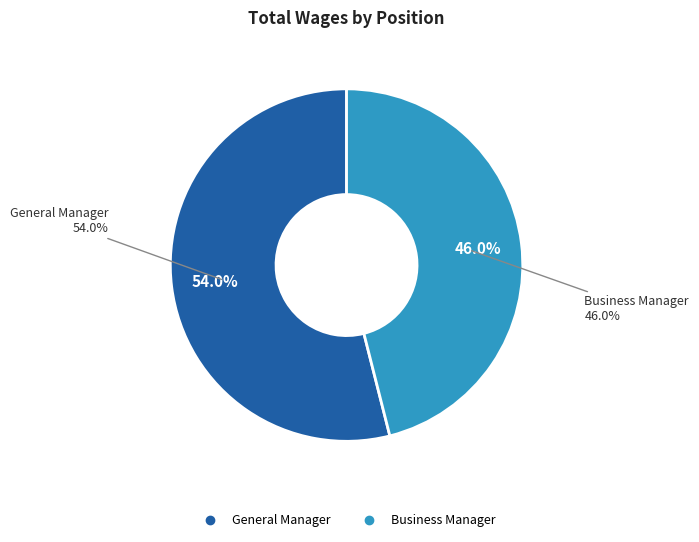

Does General Manager account for over 50% of the chart?

Yes